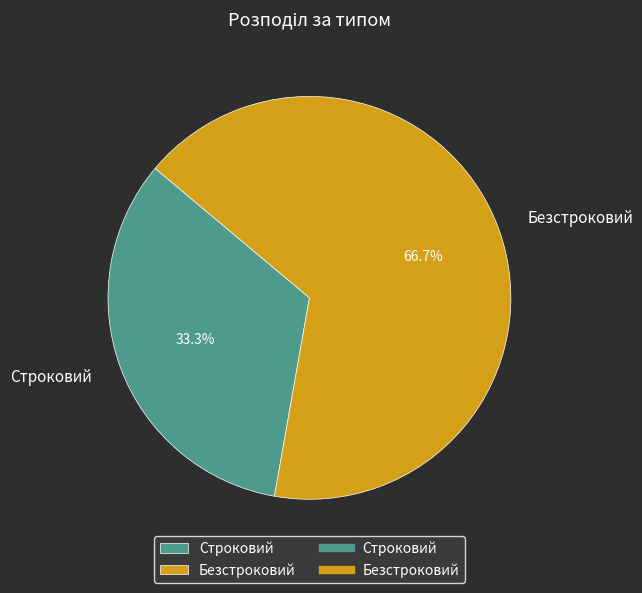

What is the largest slice in the pie chart?

Безстроковий